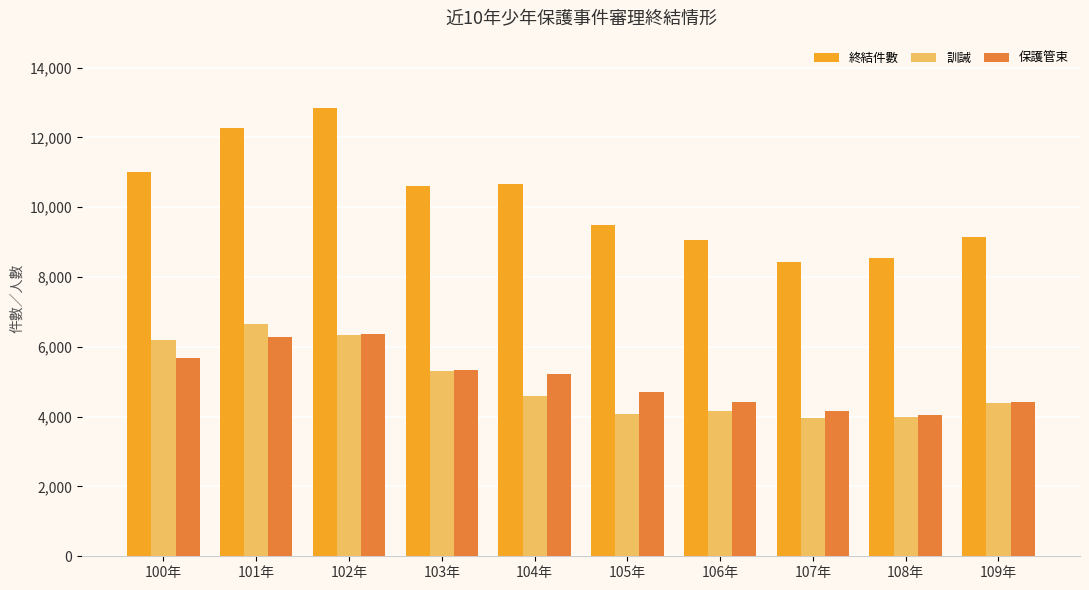

What is the value of the 訓誡 bar at the 1st from the left?

6193